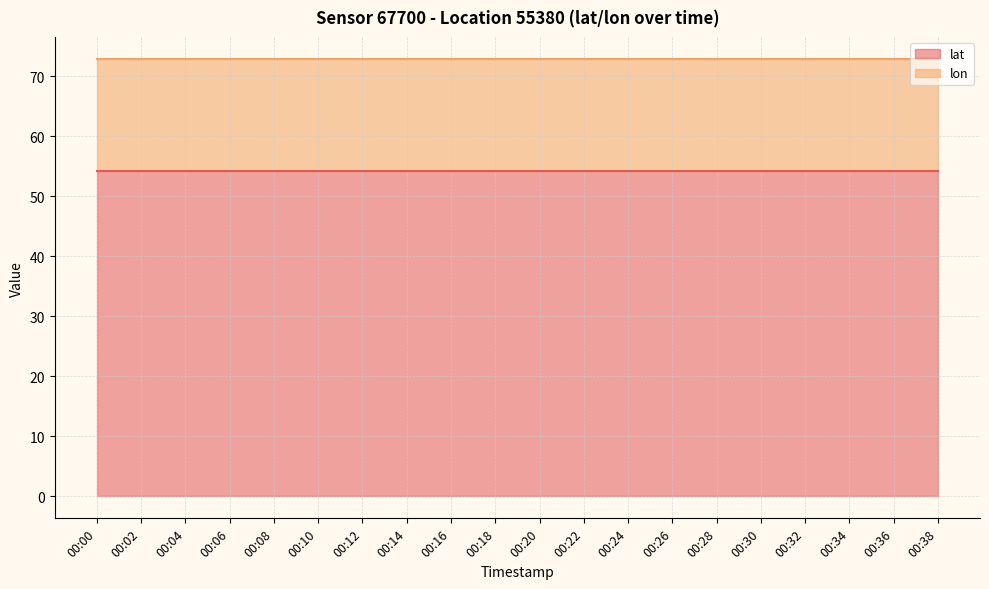

Which series has the largest range (max minus min)?

lat